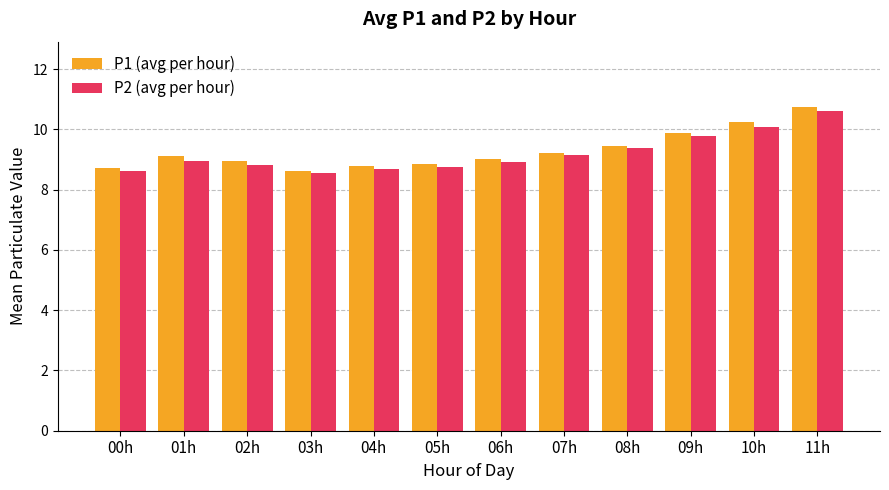

How many bars are there in total?

24